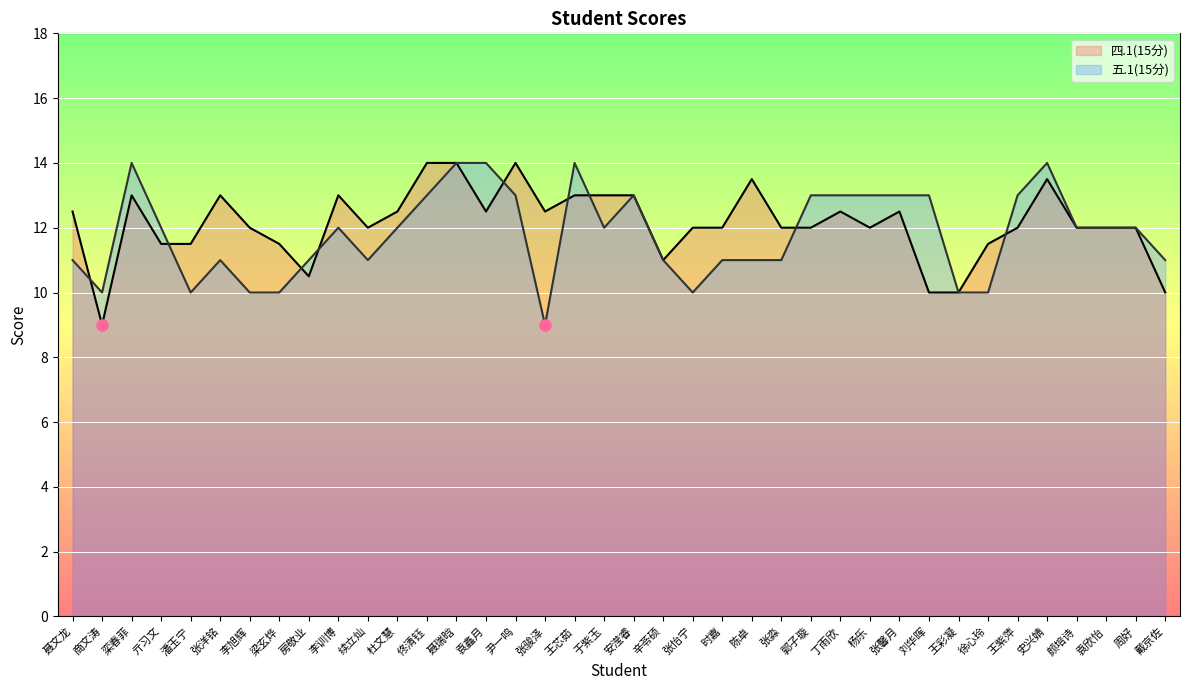

What is the value of the 五.1(15分) point at the 33rd from the left?

13.0